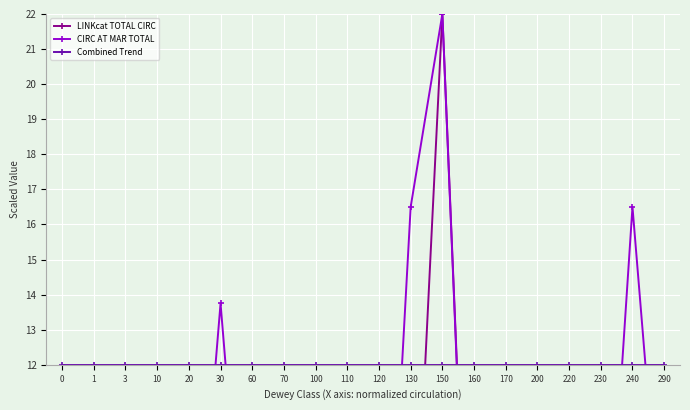

True or false: Combined Trend has a value of 15.7 at 60.

False